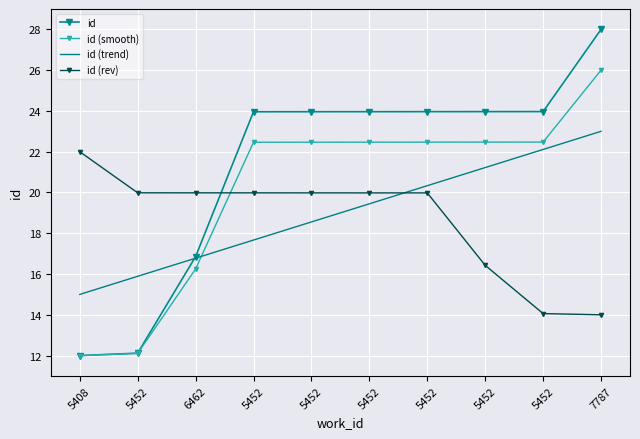

How many intersections are there between id (smooth) and id (rev)?

1